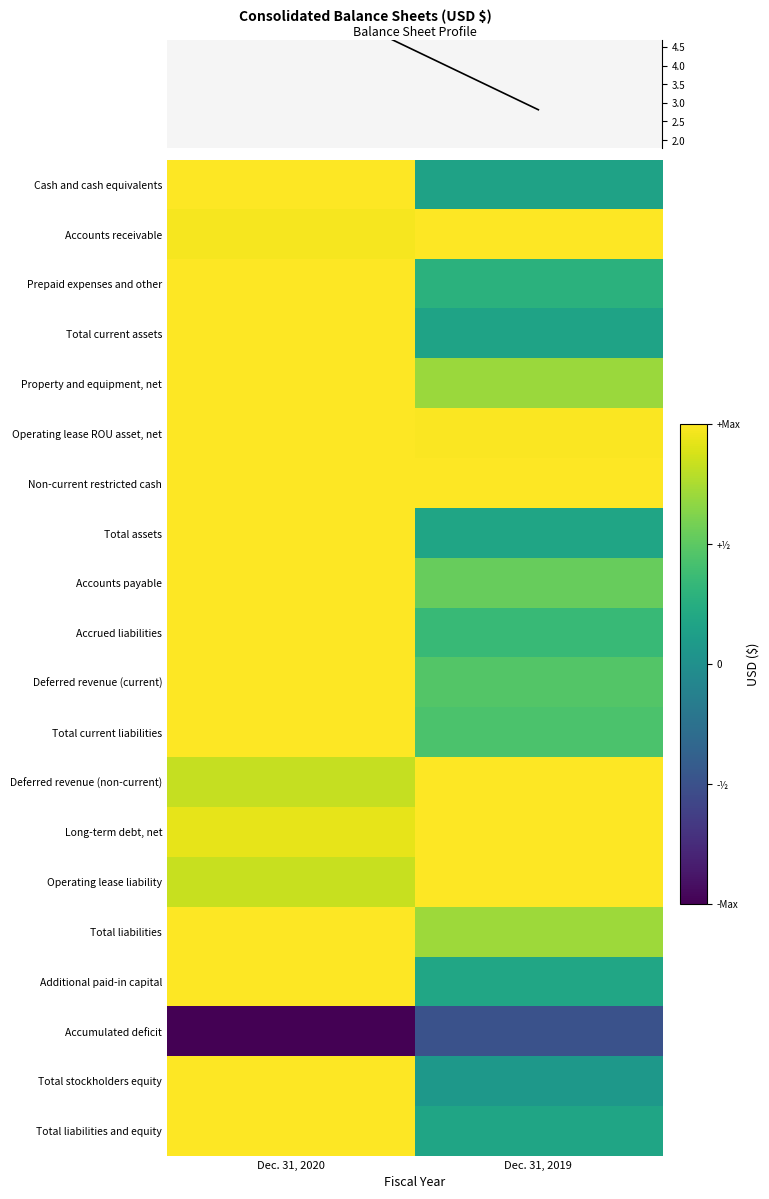

How many series are shown in this chart?

20